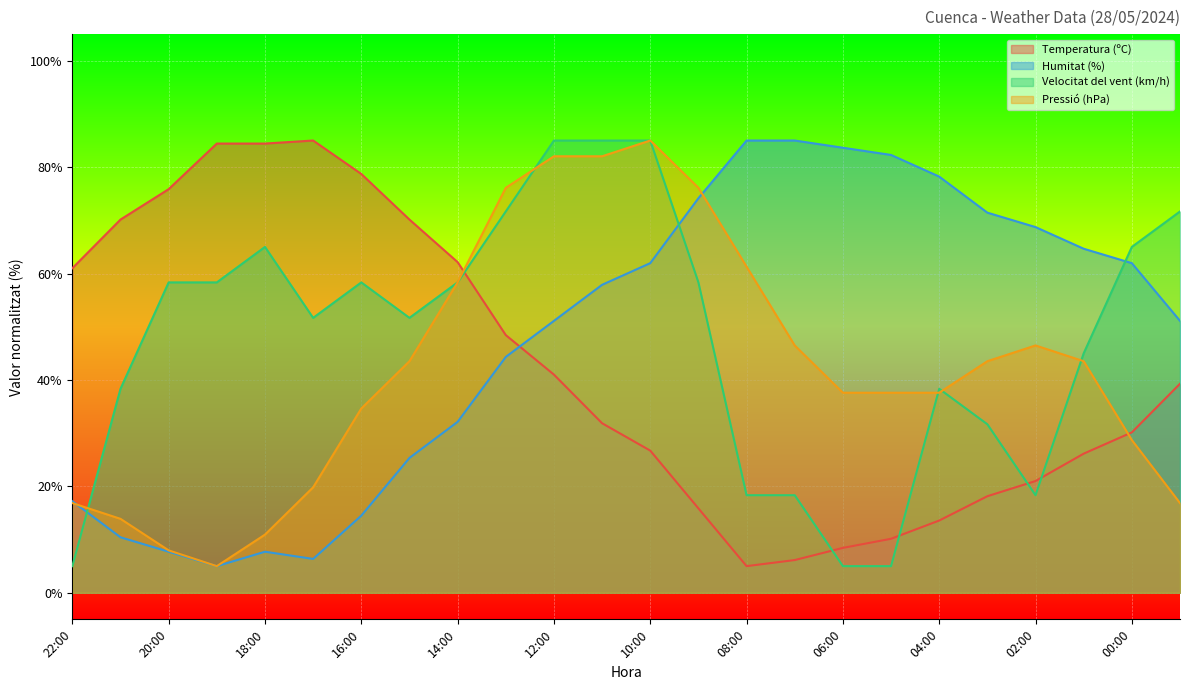

What is the greatest value displayed?

85.0